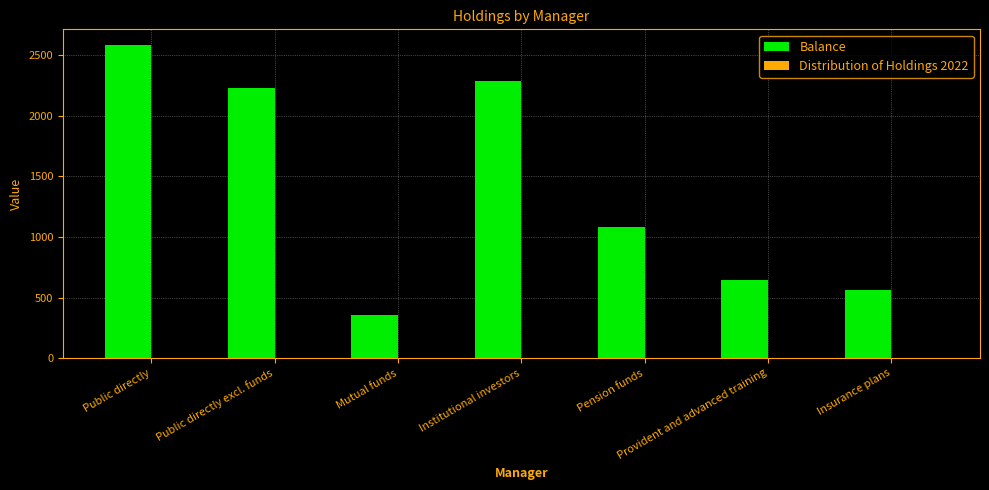

Which label corresponds to the largest value in the chart?

Public directly